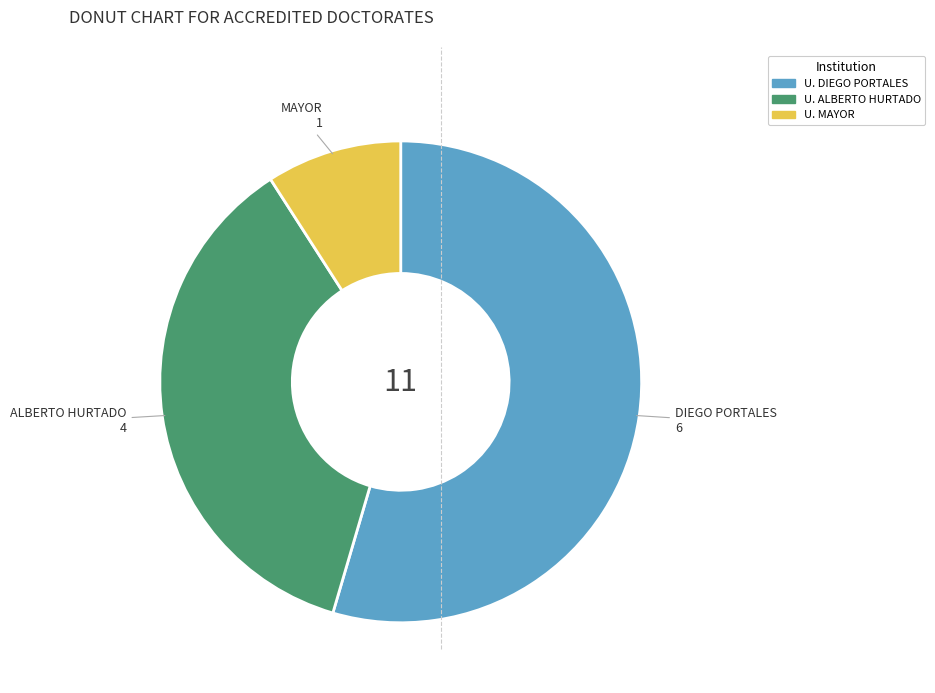

Does any single category account for the majority?

Yes